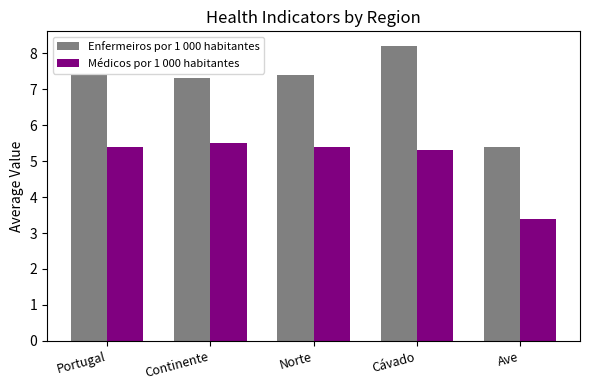

What is the value of the Médicos por 1 000 habitantes bar at the 1st from the left?

5.4